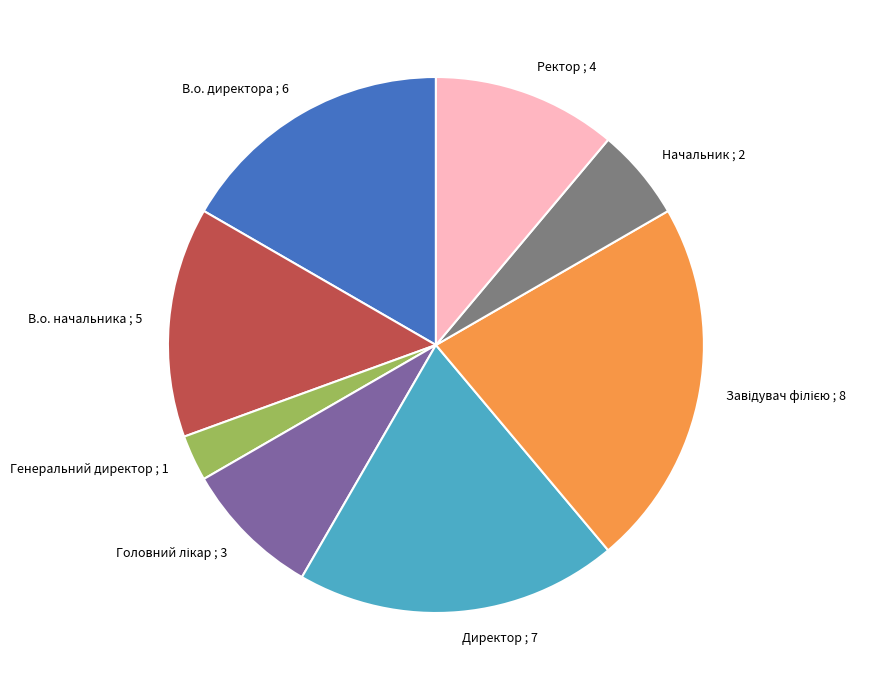

Combined, do В.о. начальника and Директор account for over 50%?

No